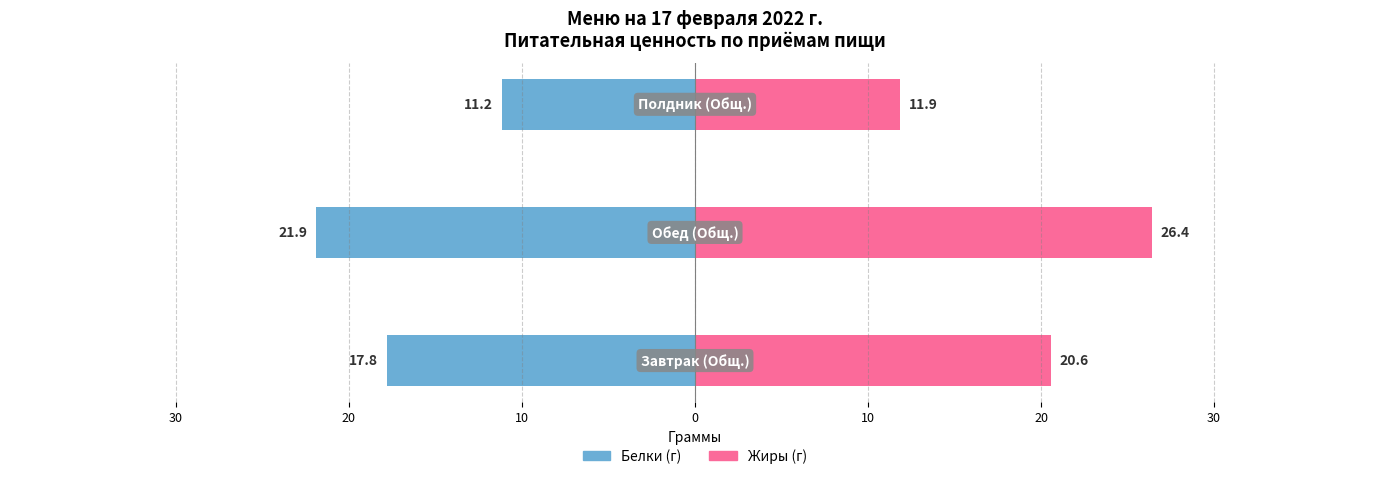

How many data points in Жиры (г) are less than 20?

1